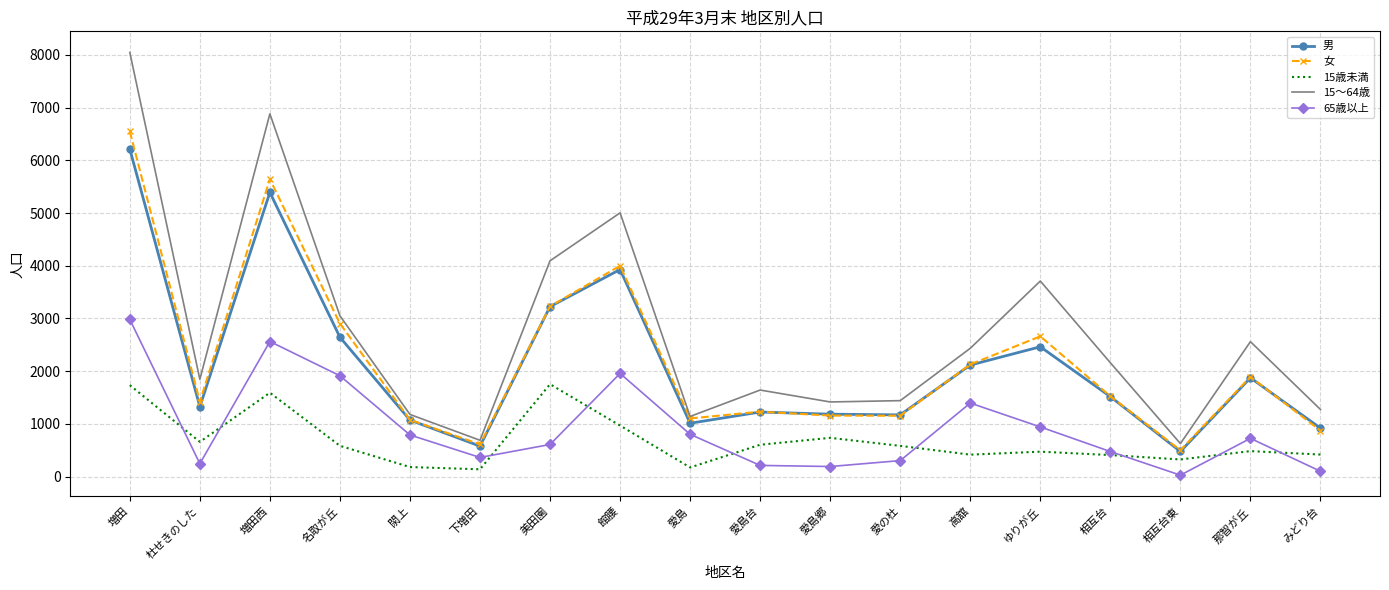

What is the spread (max minus min) of values at 名取が丘?

2467